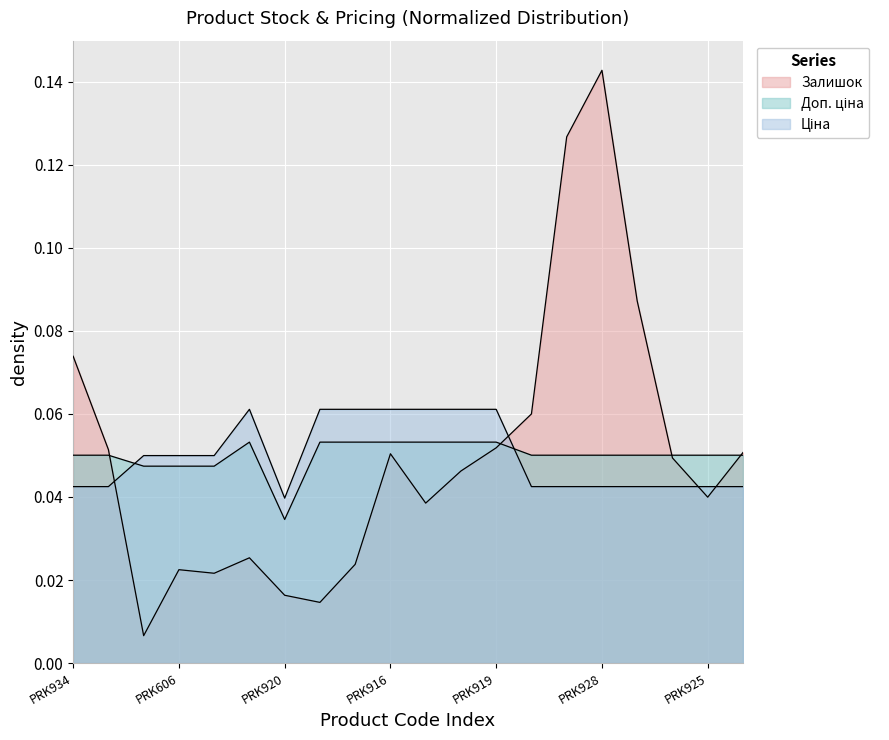

Is it true that Залишок equals 0.0 at PRK916?

False